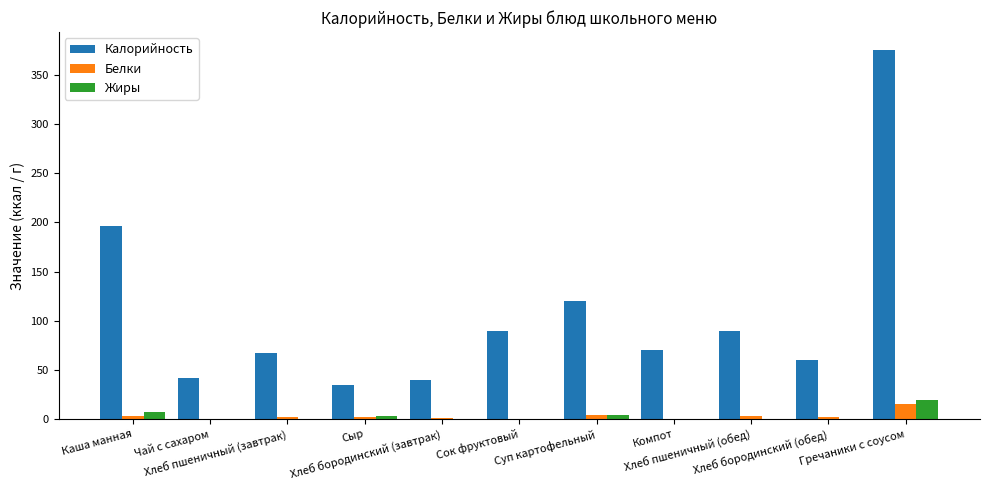

Which has a higher value, Чай с сахаром or Хлеб бородинский (обед)?

Хлеб бородинский (обед)